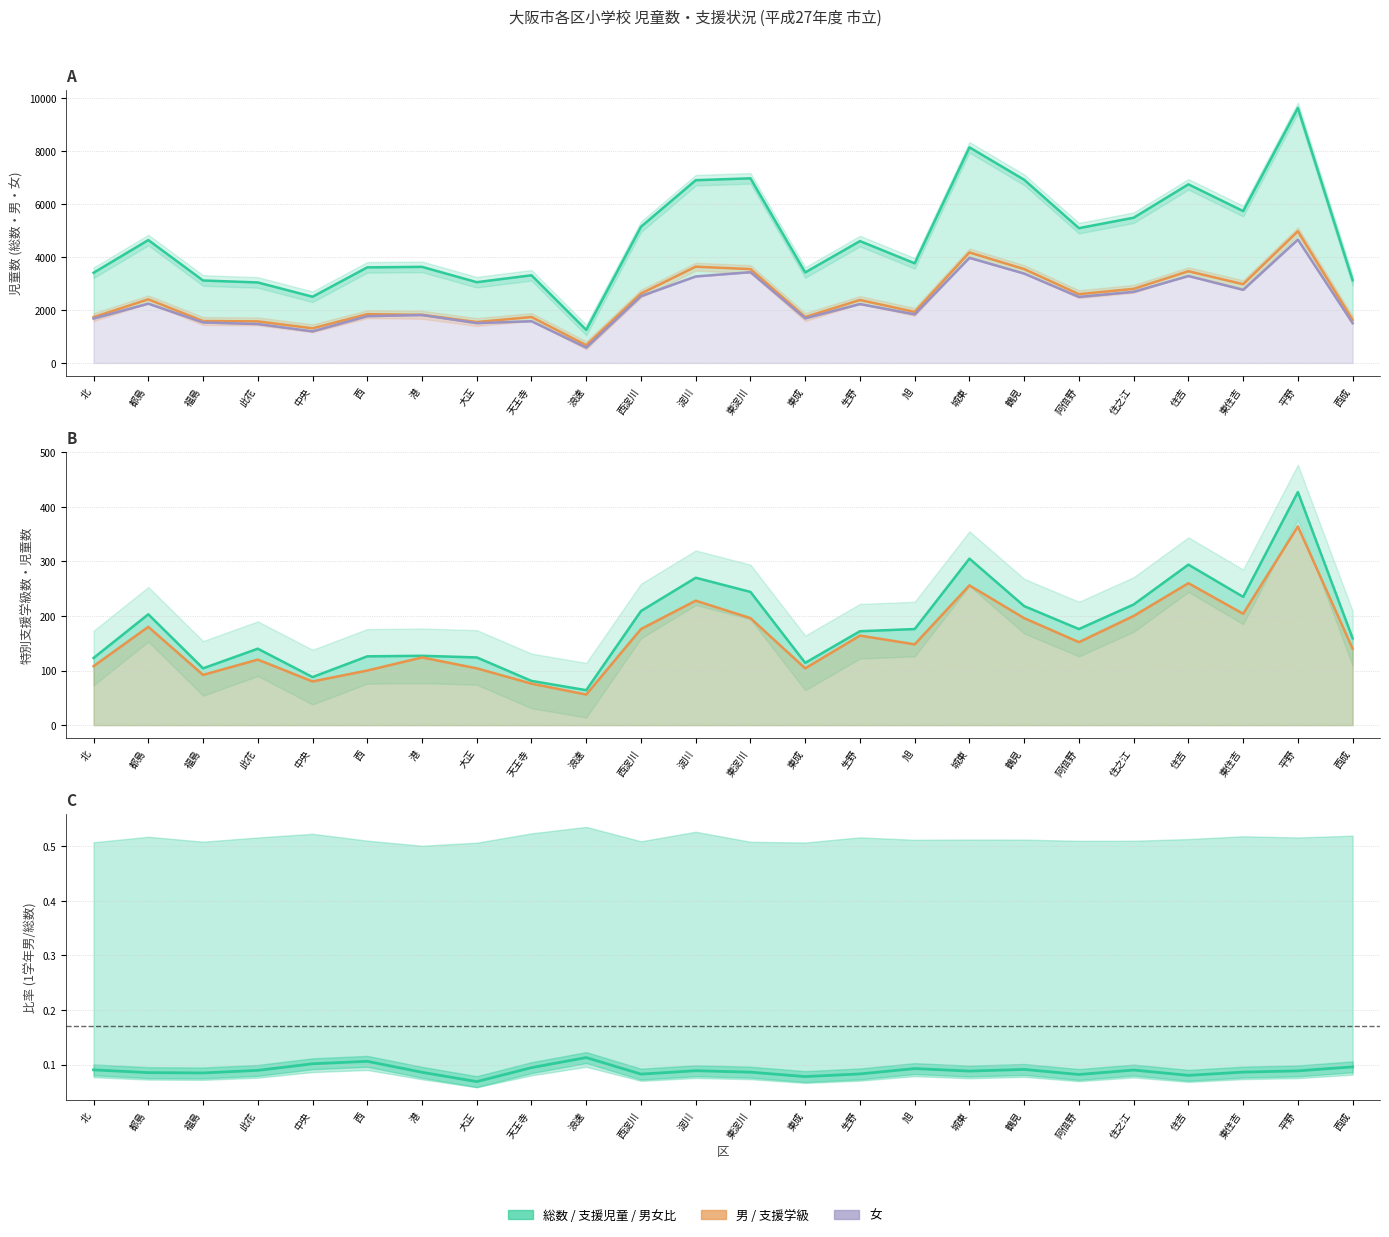

True or false: 1学年男/総数 比率 and 男 intersect in this chart.

False